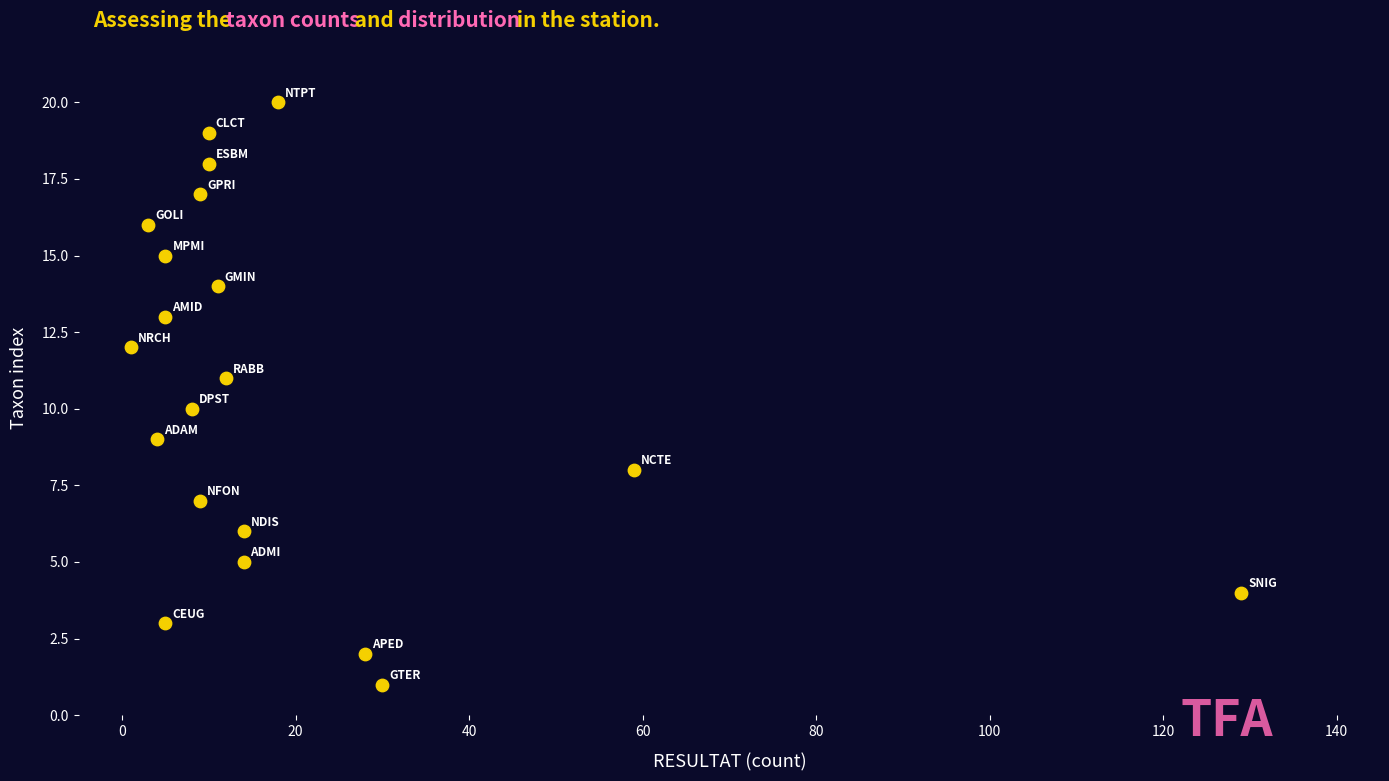

What is the range of X values (max minus min)?

128